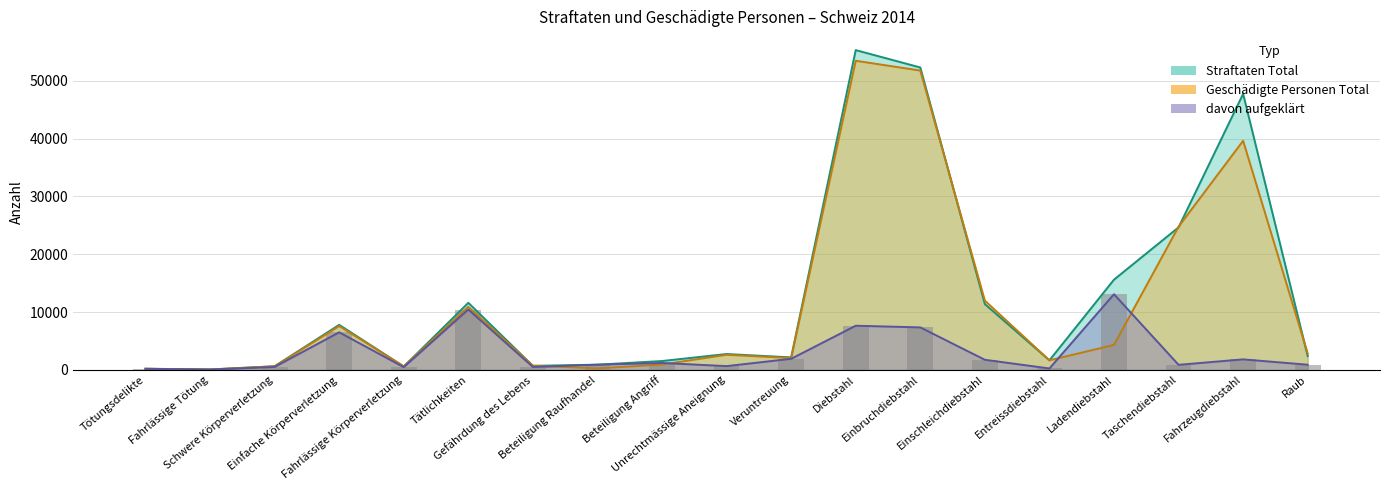

How many bars are there in each group?

3